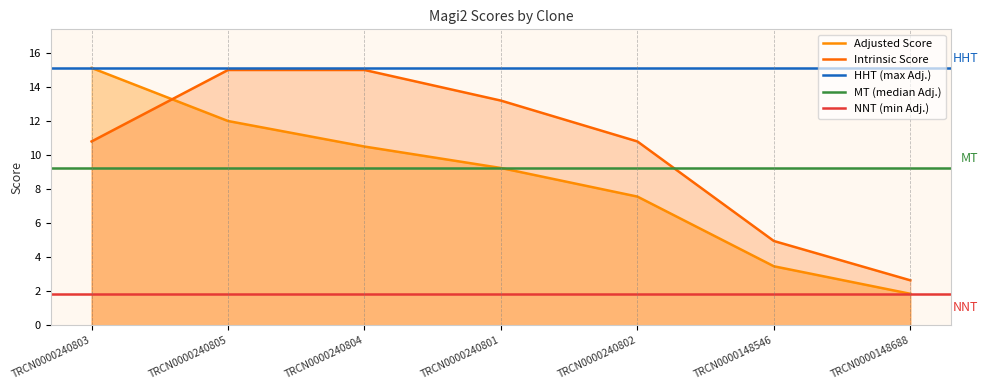

How many values in the Intrinsic Score series are below 10?

2